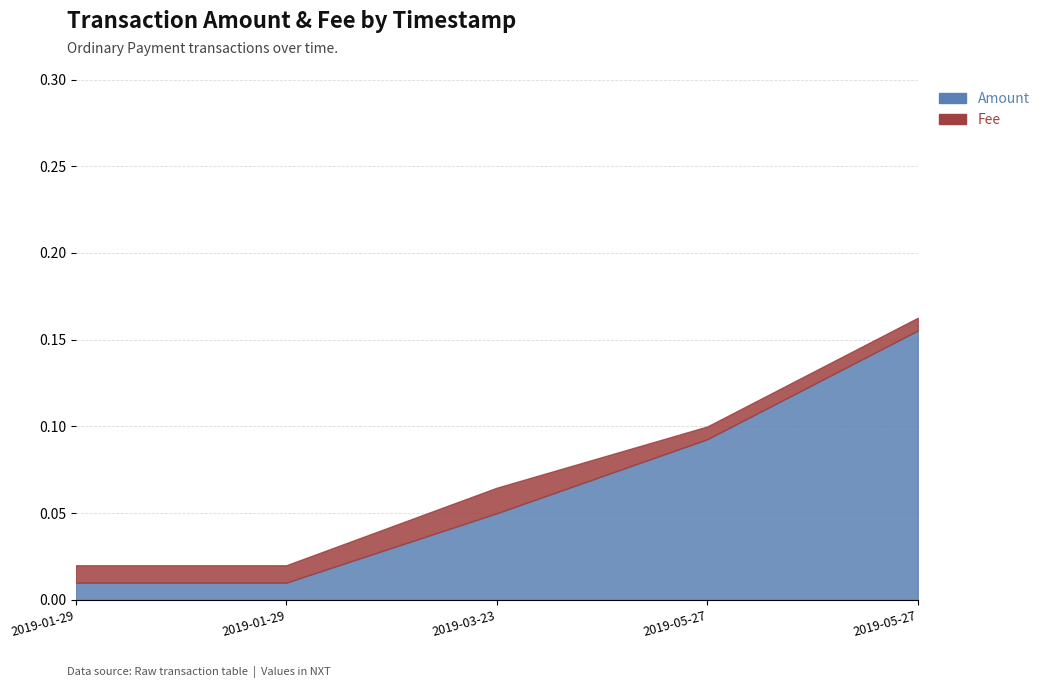

Reading right to left, list all the values displayed in this chart.

Amount: 2019-05-27 21:38:07=0.2	2019-05-27 15:50:00=0.1	2019-03-23 08:01:11=0.1	2019-01-29 17:53:41=0.0	2019-01-29 17:48:49=0.0
Fee: 2019-05-27 21:38:07=0.0	2019-05-27 15:50:00=0.0	2019-03-23 08:01:11=0.0	2019-01-29 17:53:41=0.0	2019-01-29 17:48:49=0.0